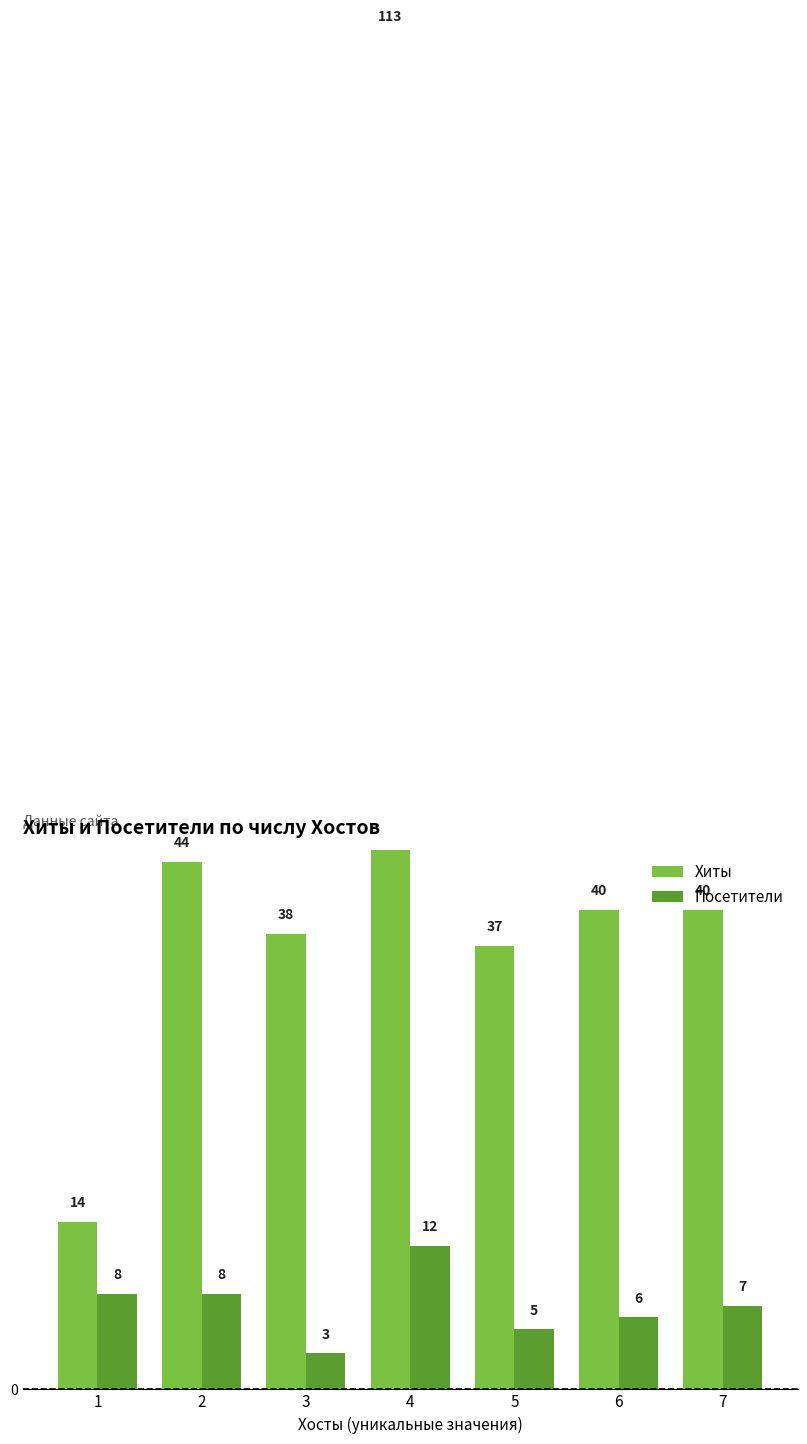

Reading right to left, extract all data points from this chart.

Хиты: 40	40	37	113	38	44	14
Посетители: 7	6	5	12	3	8	8